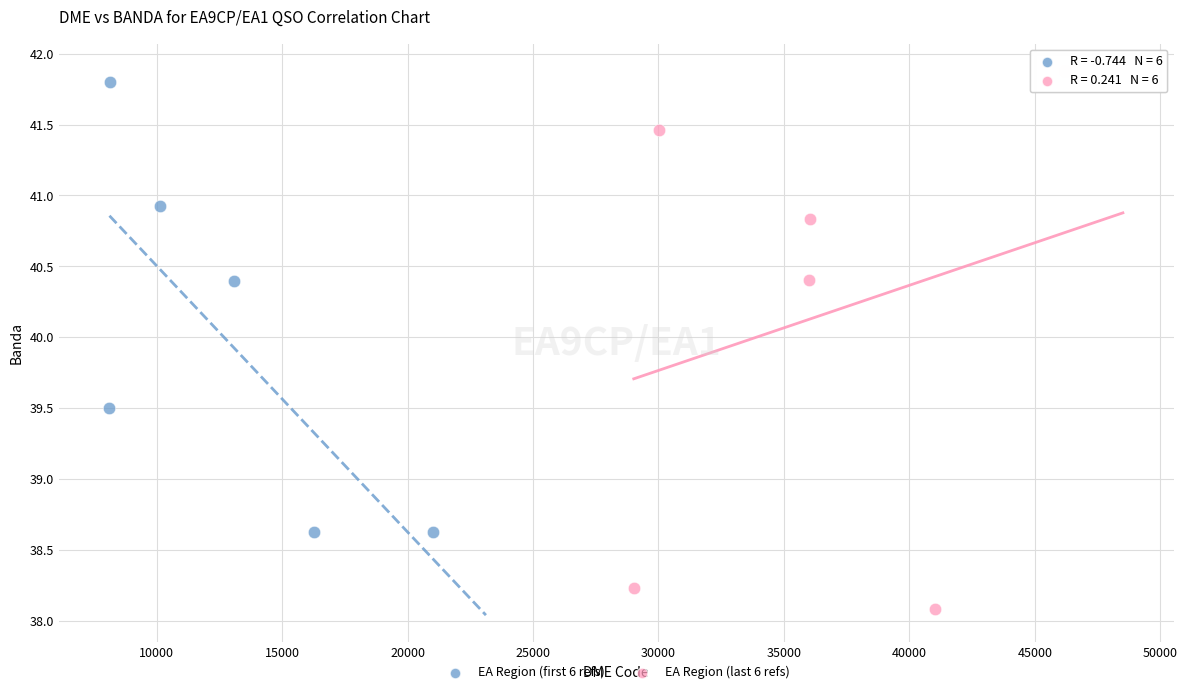

Which series contains the lowest Y value?

EA Region (last 6 refs)